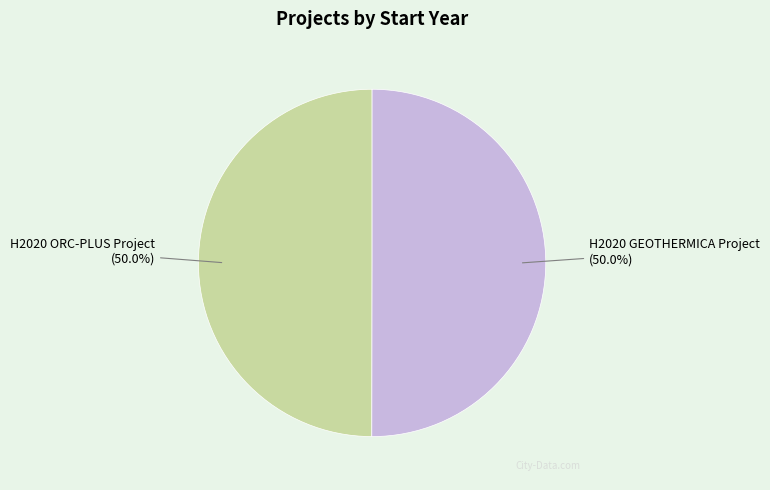

How much of the chart is everything except H2020 ORC-PLUS Project?

50.0%